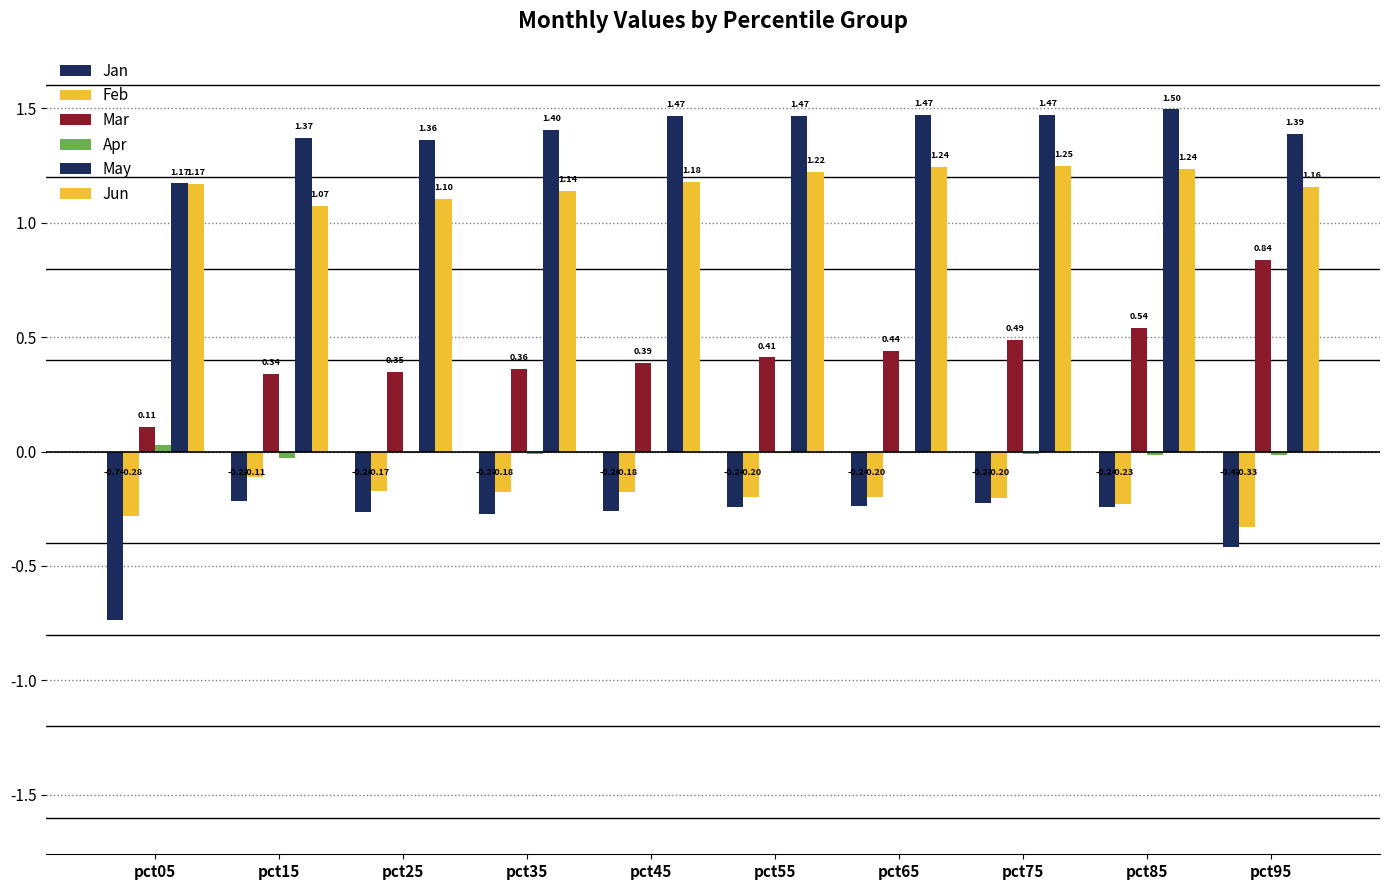

Which series has the largest total across all categories?

May